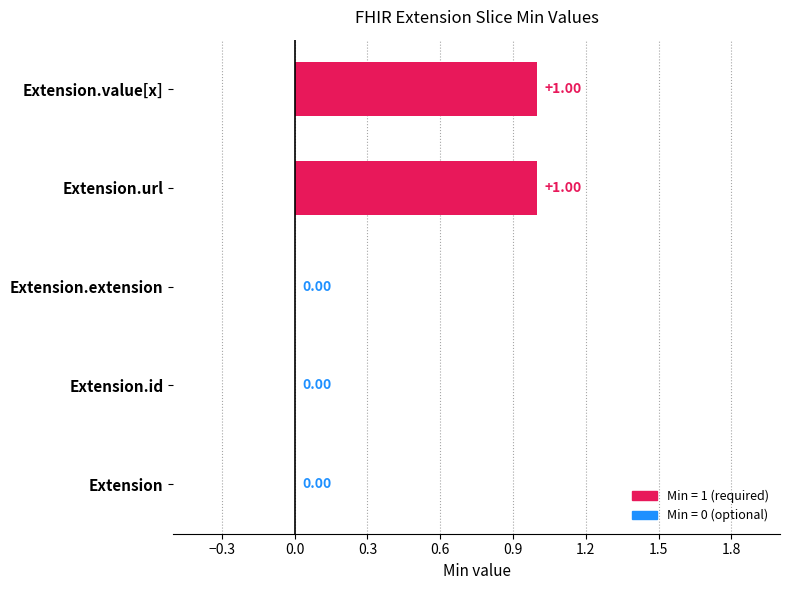

Between Extension.id and Extension.url, which is larger?

Extension.url